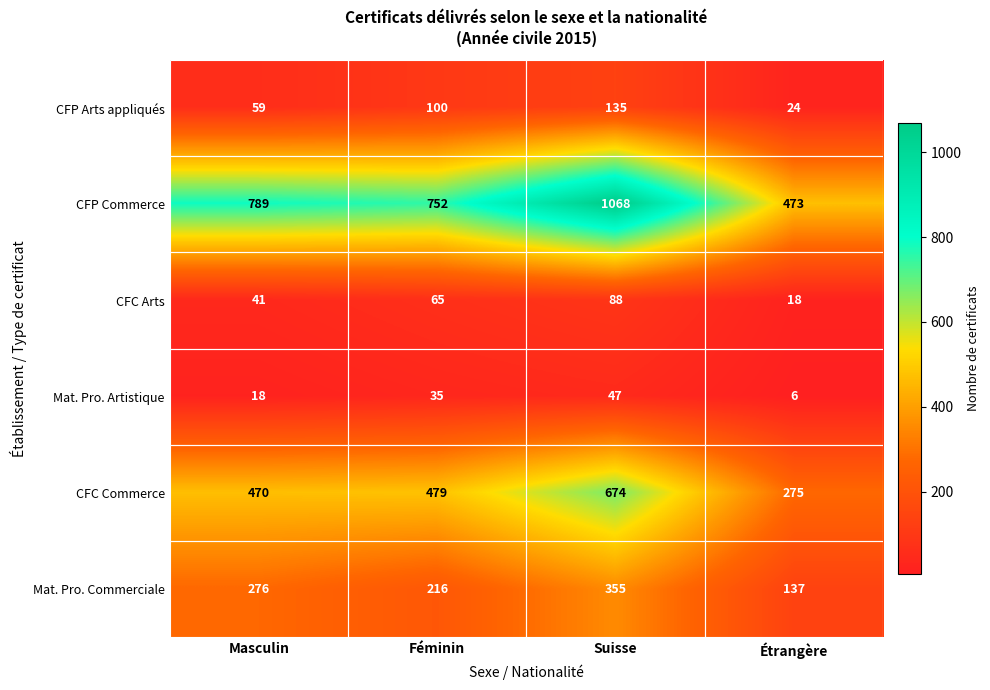

What is the sum of all CFP Arts appliqués values?

318